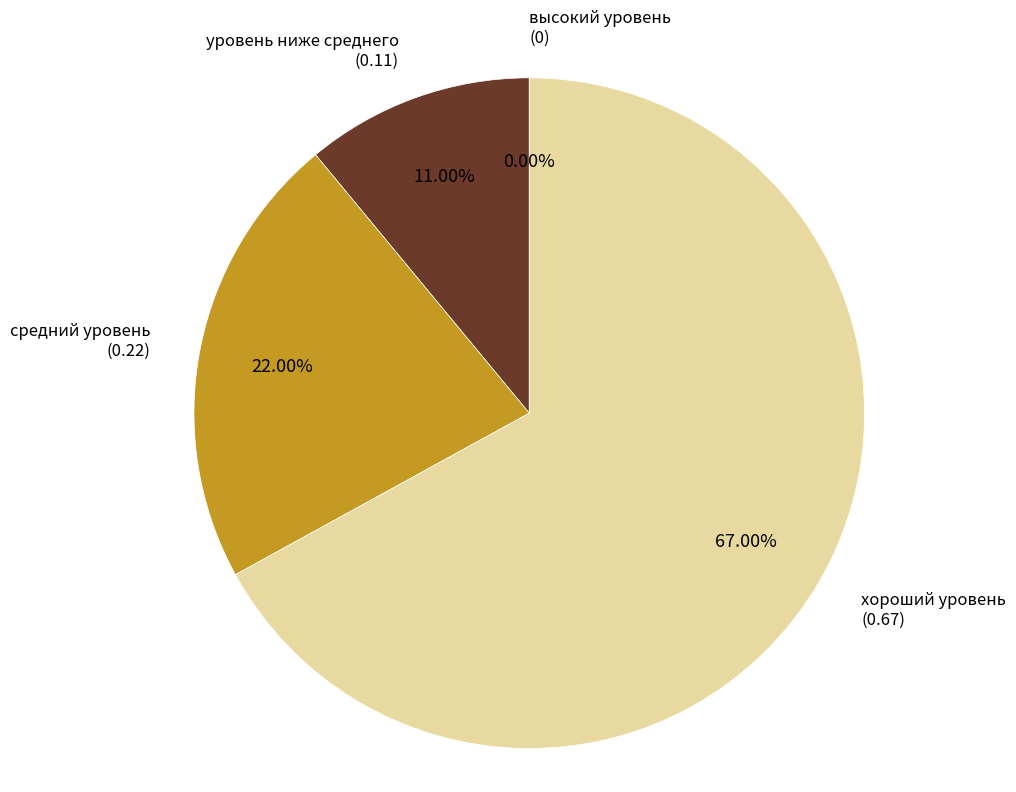

What percentage is the средний уровень slice, to the nearest percent?

22%